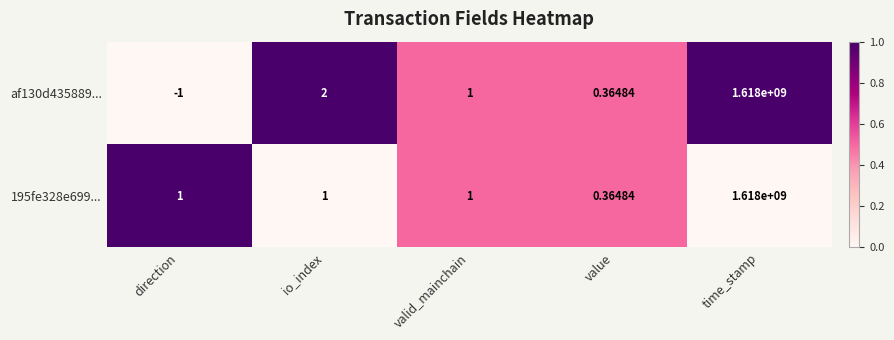

Rank the categories by af130d435889... value from highest to lowest.

time_stamp, io_index, valid_mainchain, value, direction